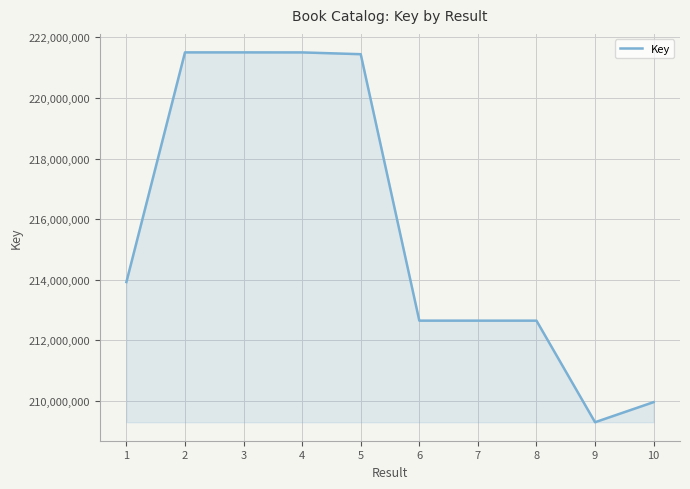

What is the smallest value displayed?

209299744